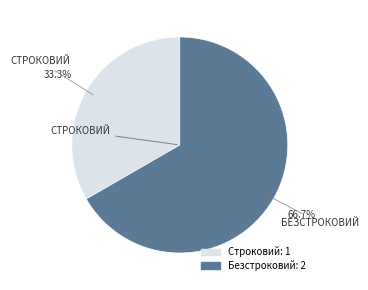

The Строковий slice represents 28% of the pie. True or false?

False